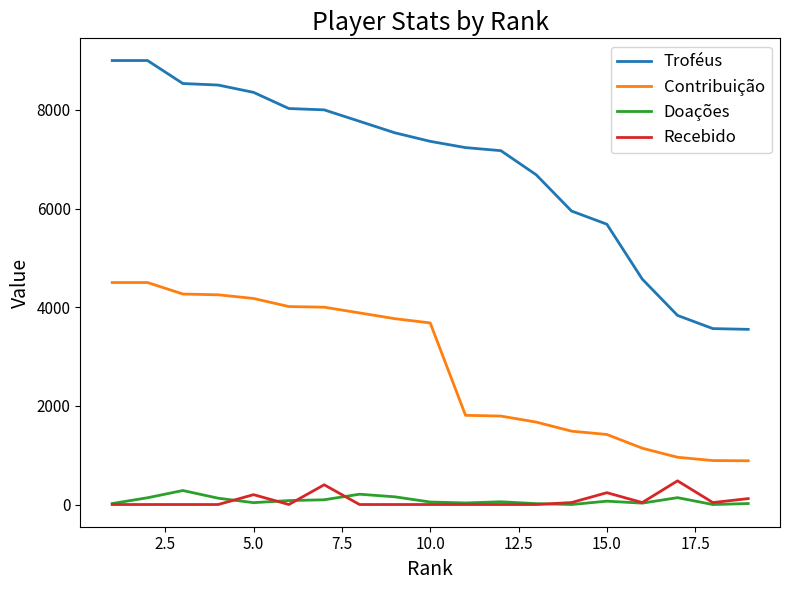

Which series has the largest total across all categories?

Troféus